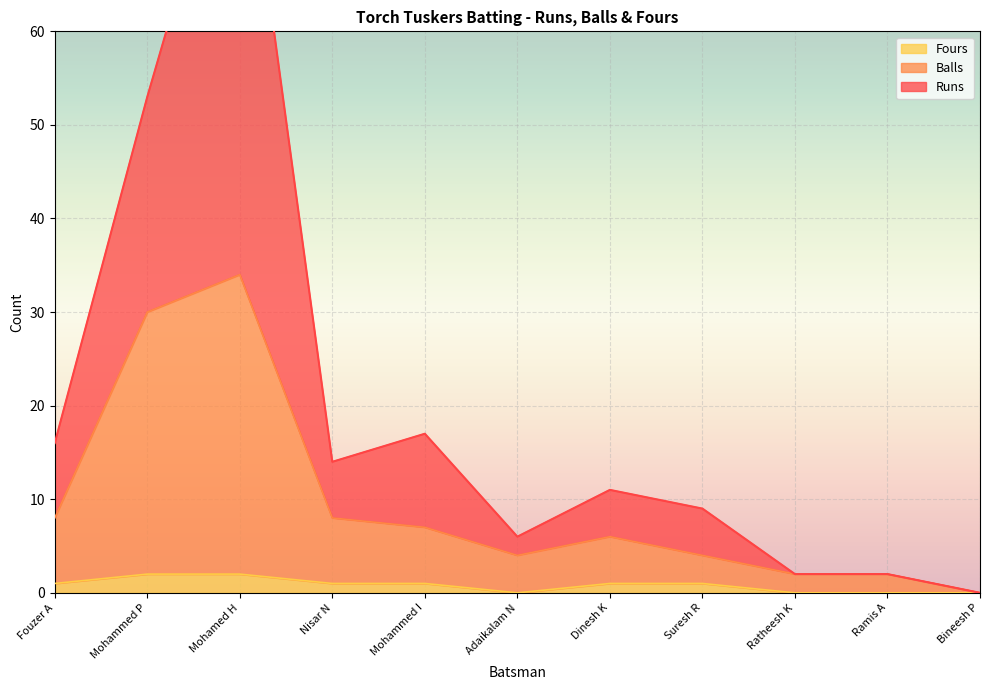

Between Ratheesh K and Ramis A, which series saw the biggest shift?

Runs